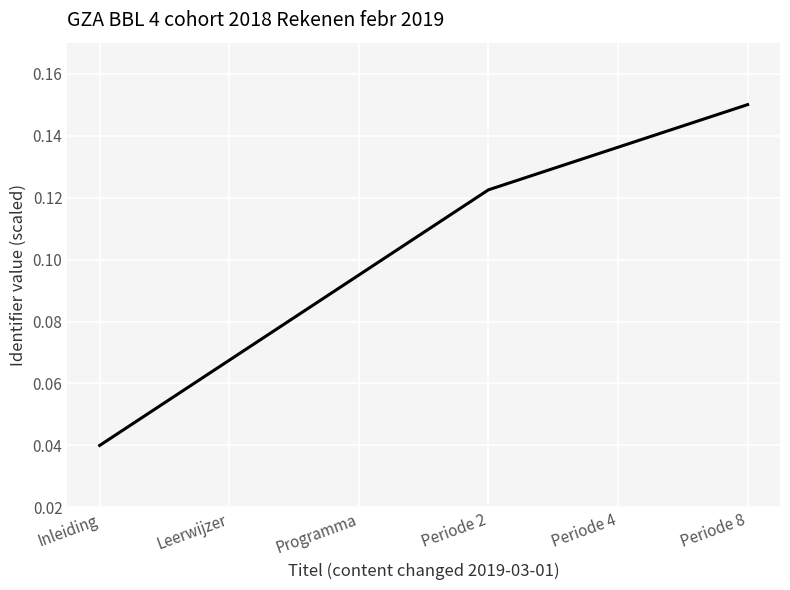

What is the sum of the values at Periode 4 and Periode 2?

0.3